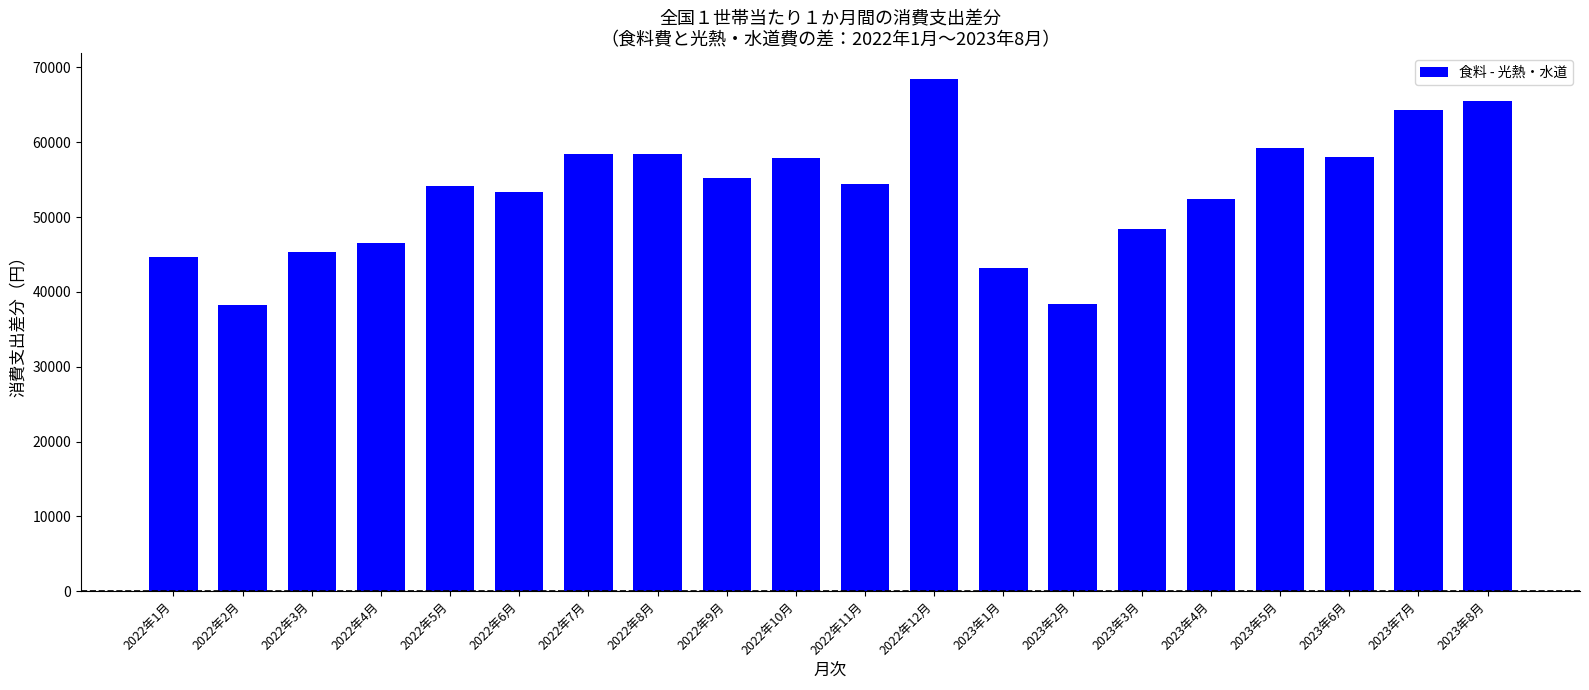

What is the smallest value displayed?

38254